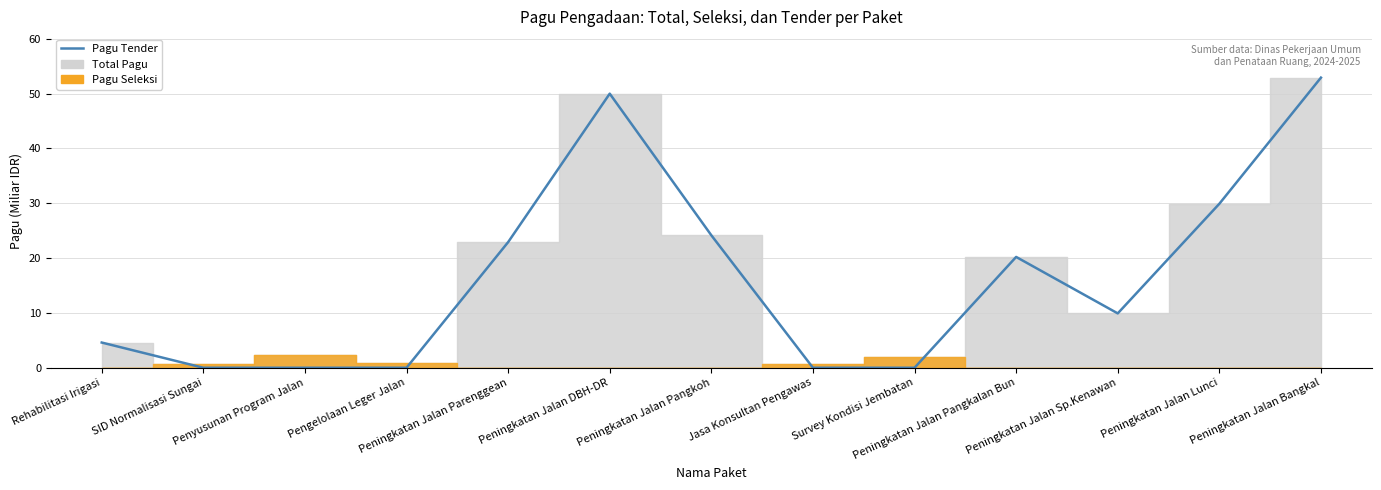

What is the label of the 11th bar from the right?

Penyusunan Program Jalan